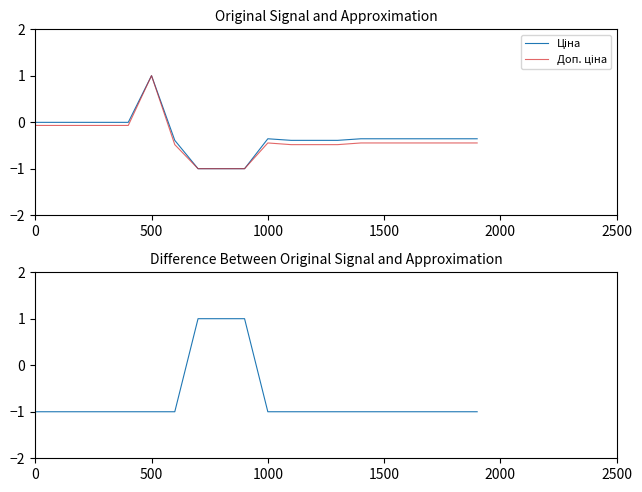

What is the average value of the Різниця (Ціна - Доп. ціна) series?

-0.7